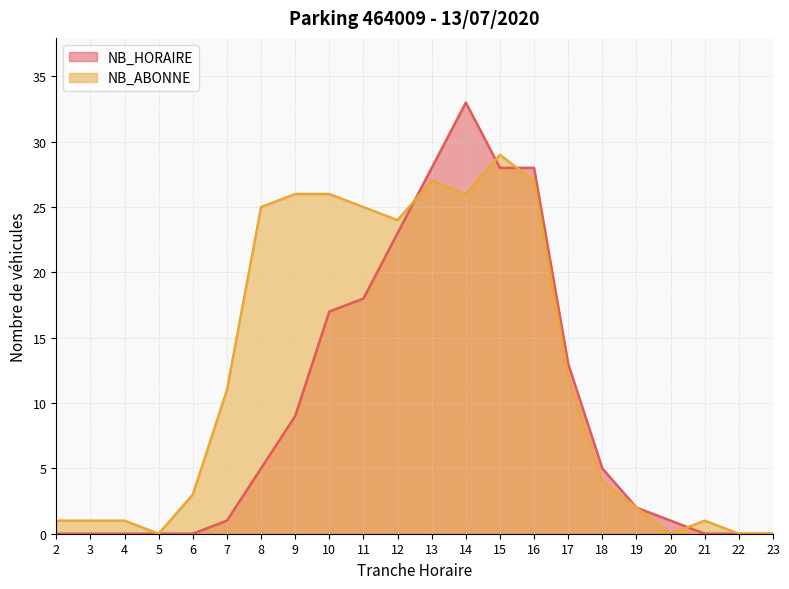

Where is the first local maximum for NB_ABONNE?

13